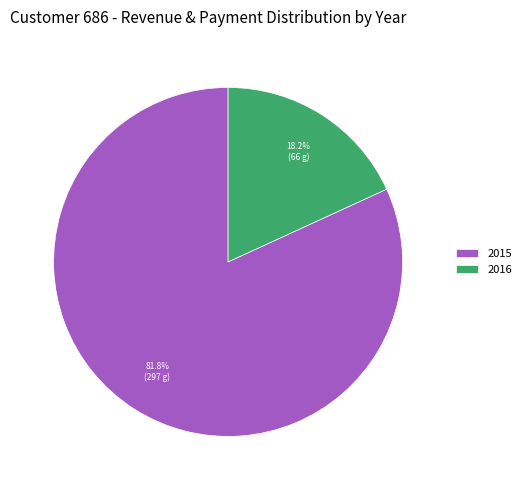

Rank the categories by value from highest to lowest.

2015, 2016